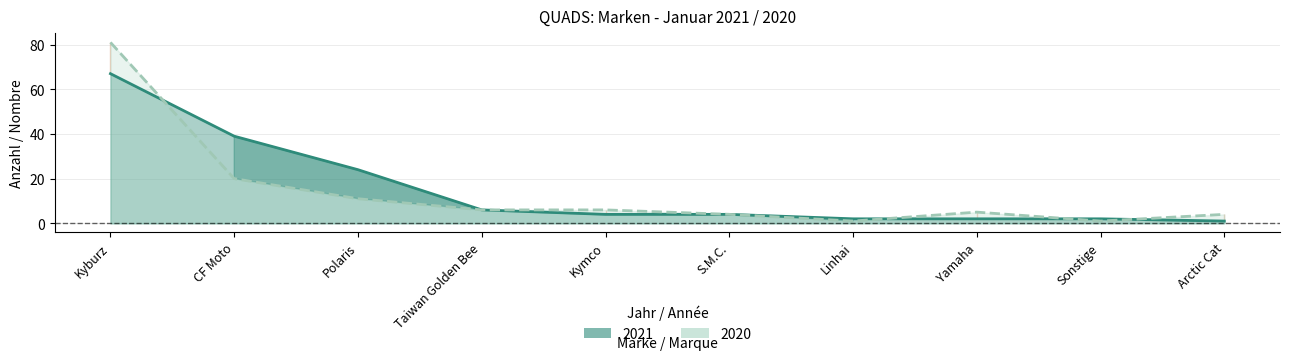

At Arctic Cat, list the series in order from largest to smallest.

2020, 2021